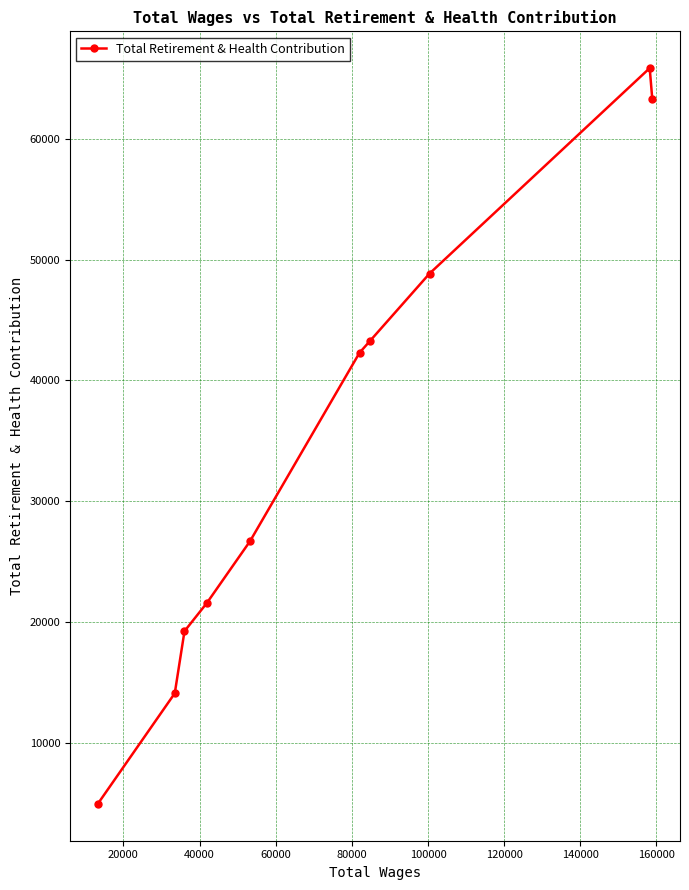

Reading left to right, list all the values displayed in this chart.

4954	14109	19250	21572	26689	42285	43265	48841	65838	63283